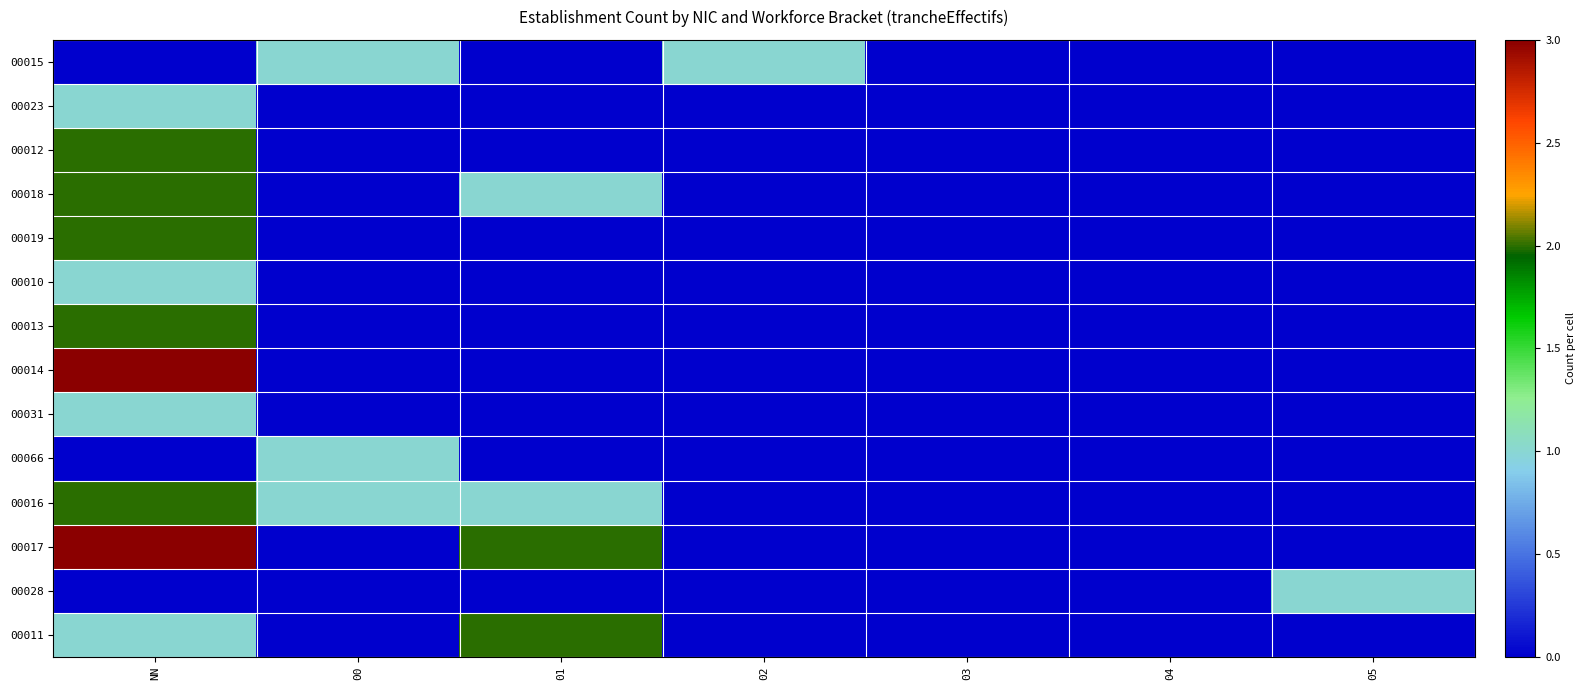

Which series has the largest range (max minus min)?

00014